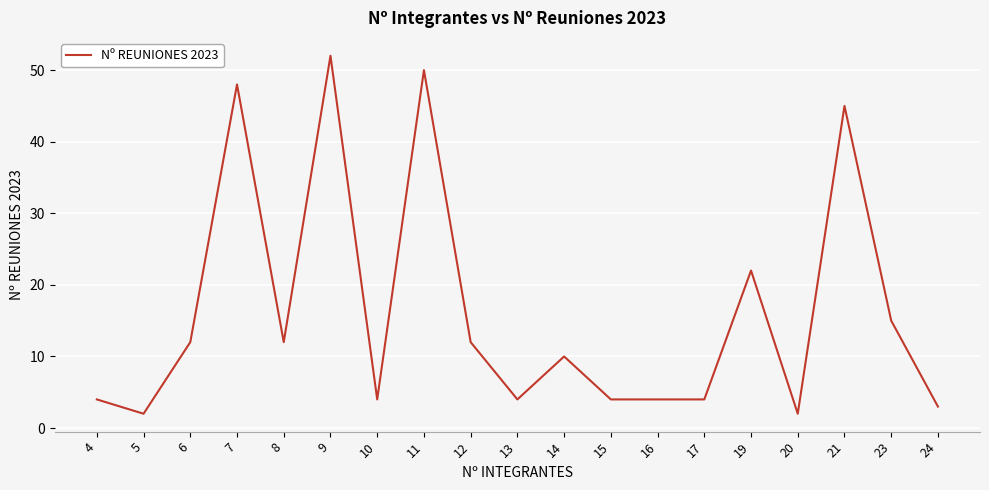

Approximately how many times larger is the value at 17 compared to 11?

0.1